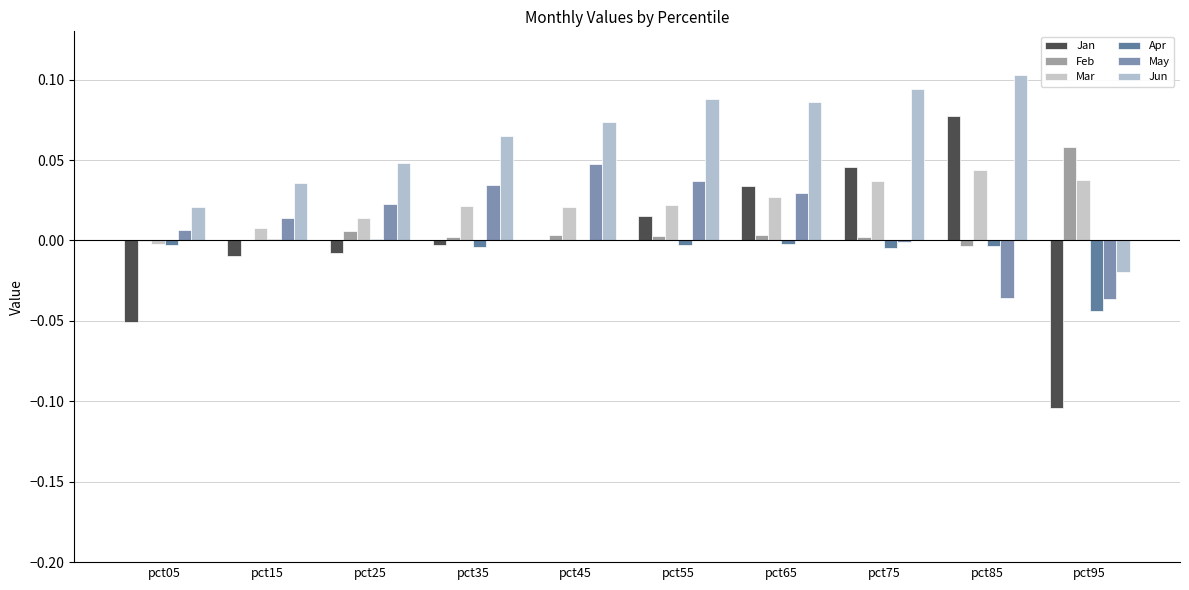

At which label is Jan closest to 0?

pct45